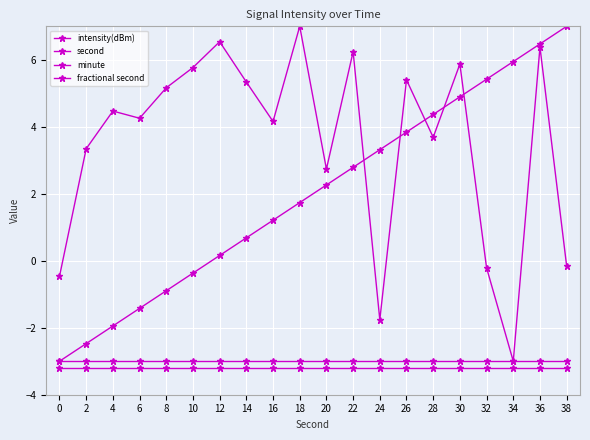

Which series has the widest spread of values?

intensity(dBm)